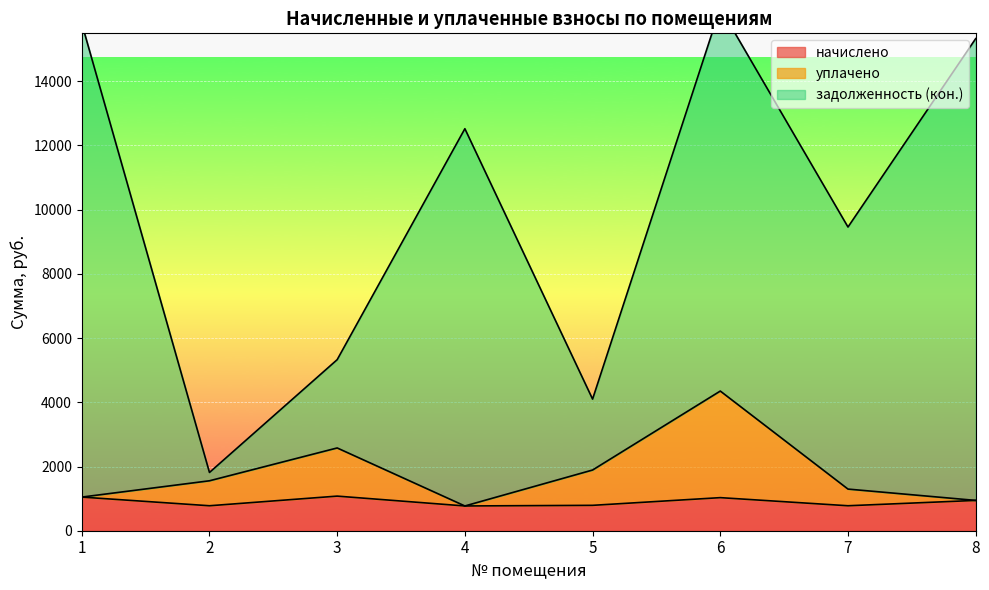

What is the maximum value for начислено?

1077.8